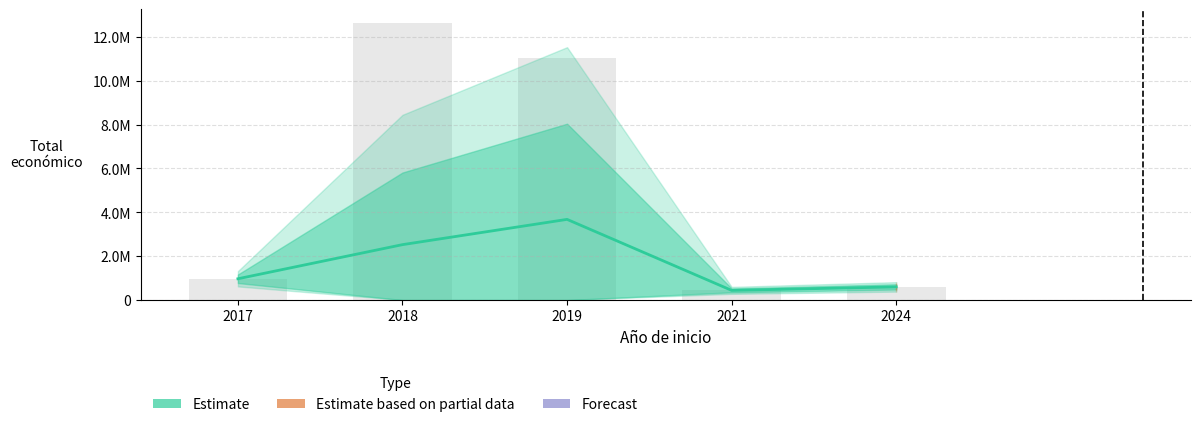

At which label is the value closest to 2059315?

2018